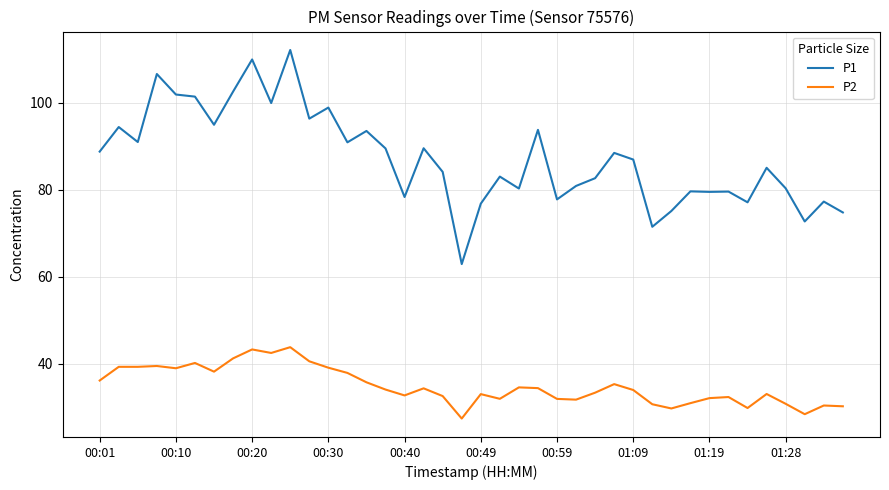

True or false: P2 and P1 cross at least once.

False